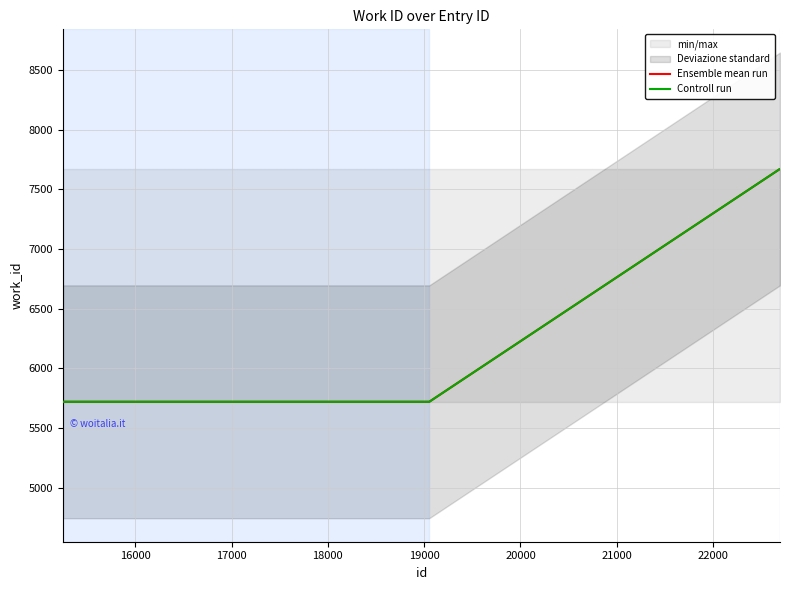

What is the lowest value of the Ensemble mean run series?

5719